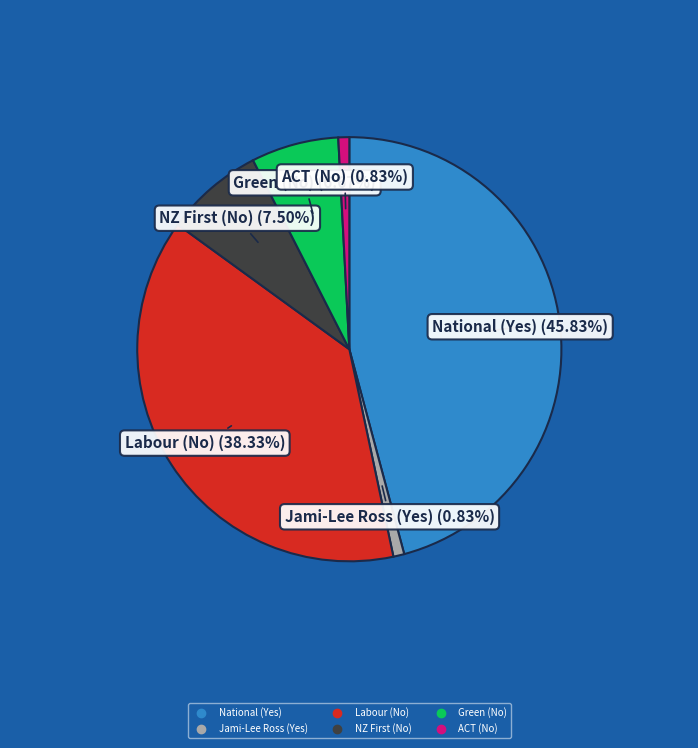

To the nearest percent, what is the average slice percentage?

17%